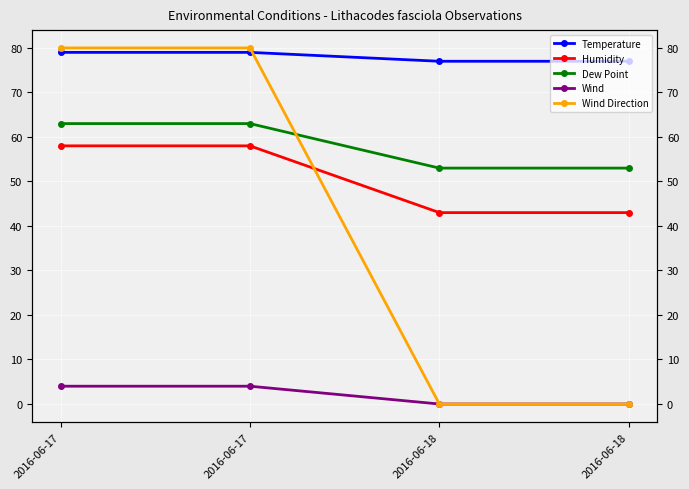

What is the difference between the second highest and second lowest values in the Dew Point series?

10